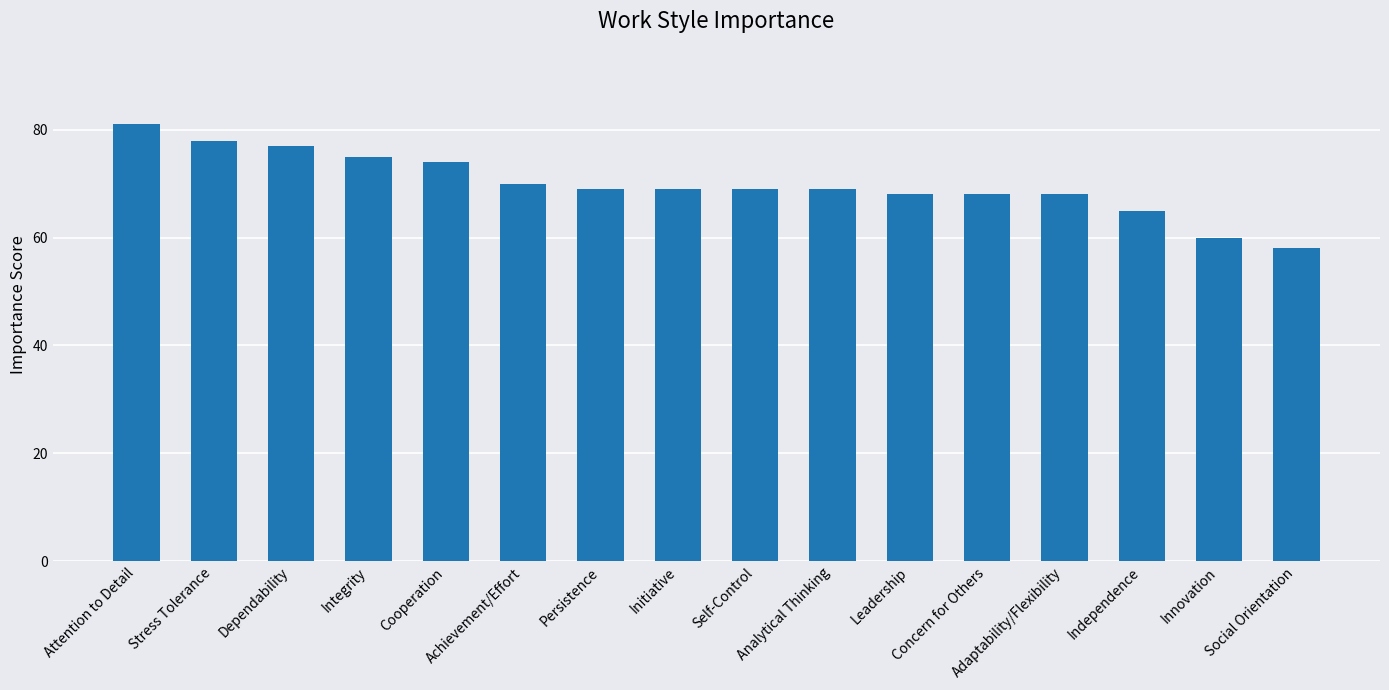

How many data points does each series have?

16